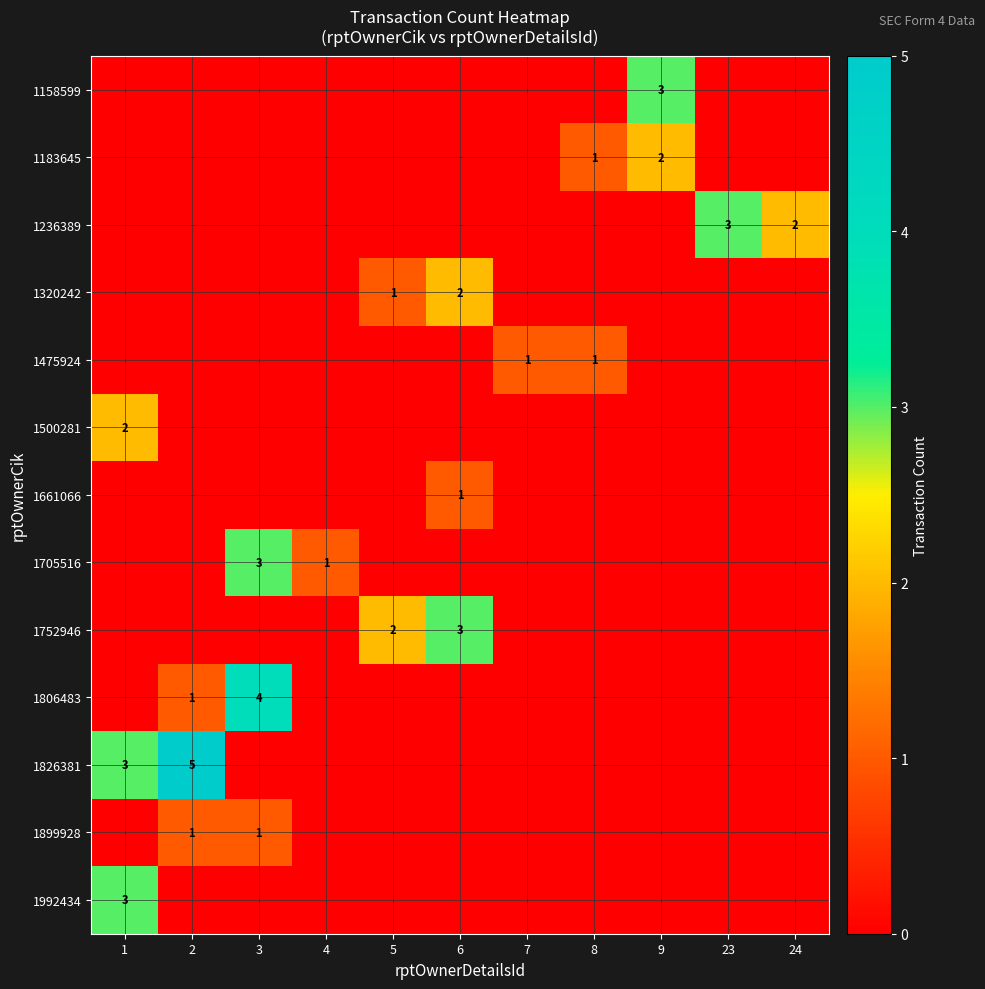

True or false: 1826381 has a value of 3 at 2.

False